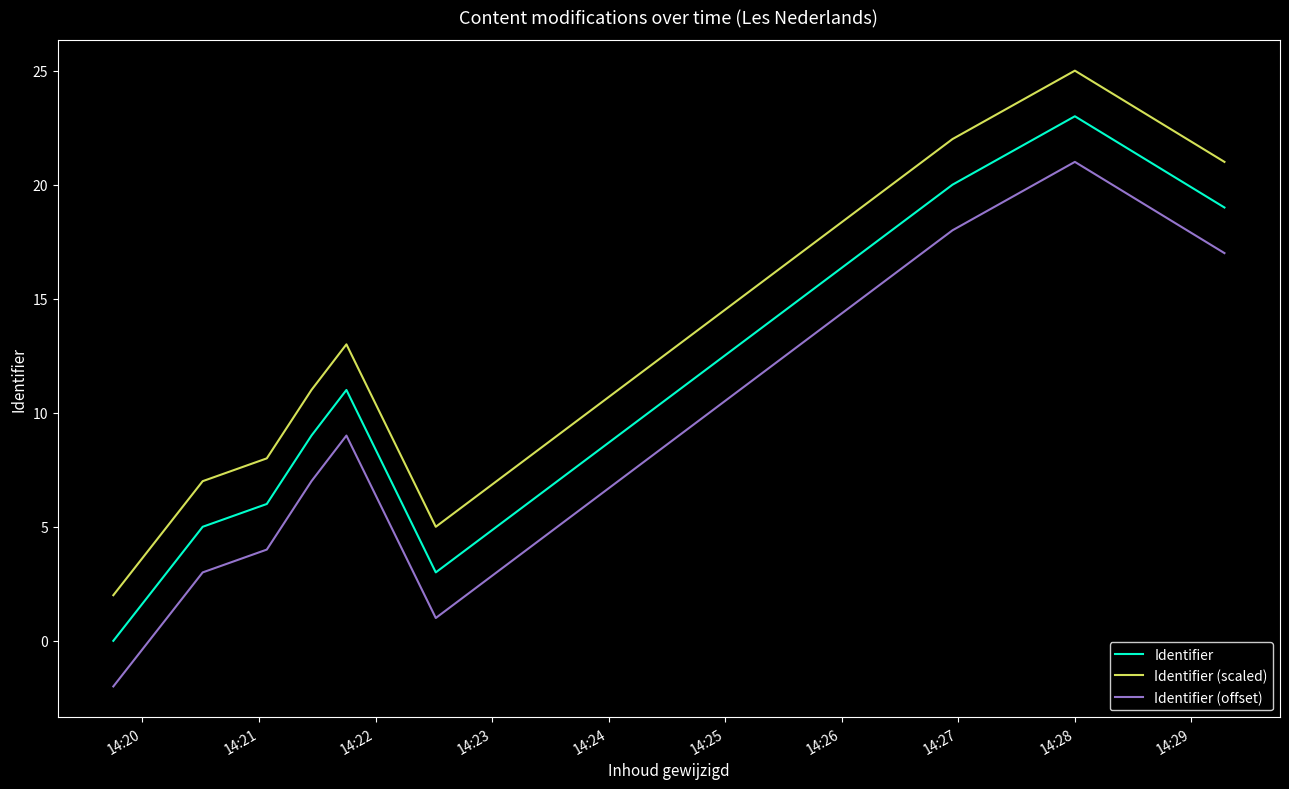

In Identifier (scaled), how many points are higher than both neighbors (excluding endpoints)?

2